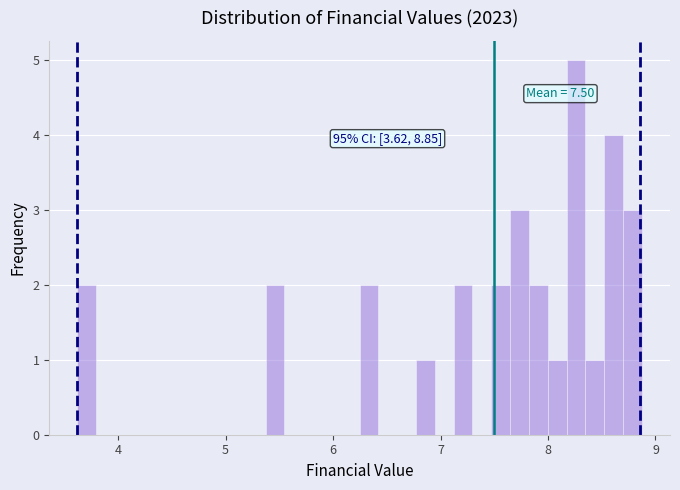

Read against the x-axis, roughly where is the centre of the tallest bar?

8.3